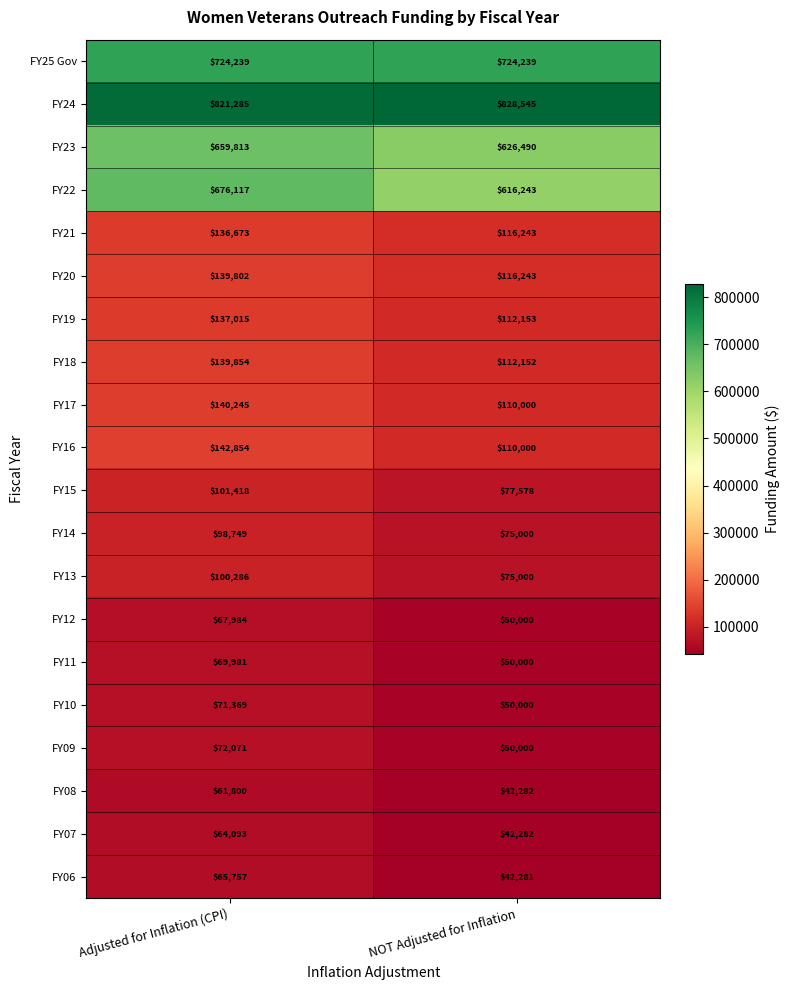

At which label is FY14 closest to 86874?

NOT Adjusted for Inflation